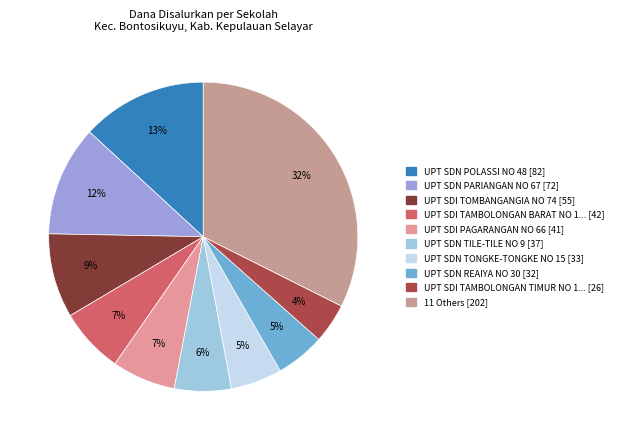

How many segments does this pie chart have?

10